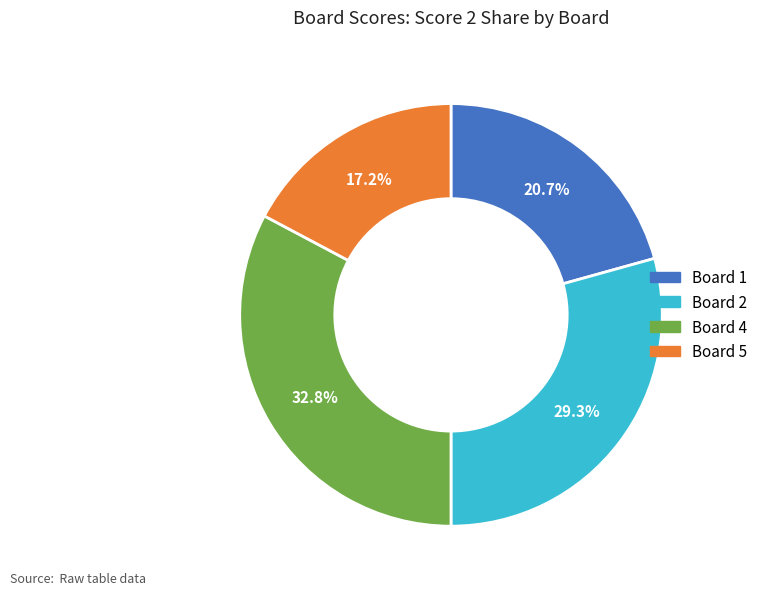

Does any single category account for the majority?

No